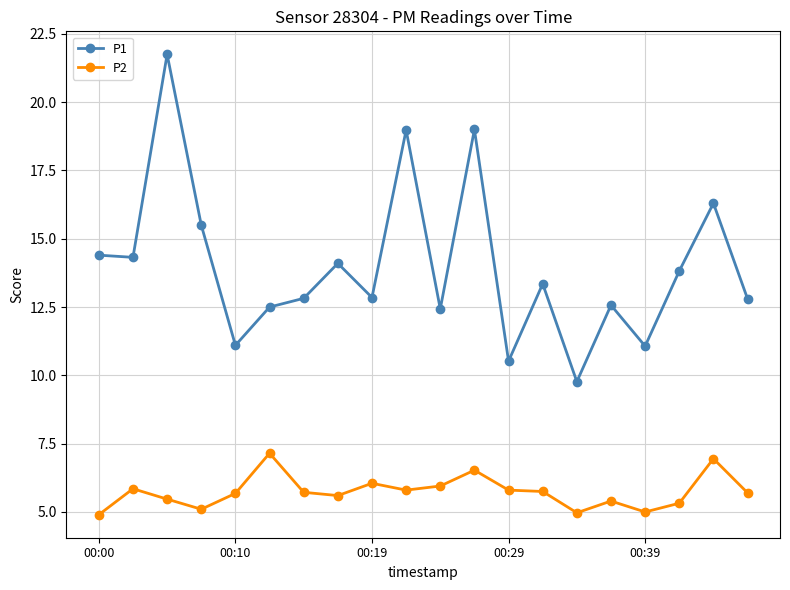

Which series has the largest total across all categories?

P1